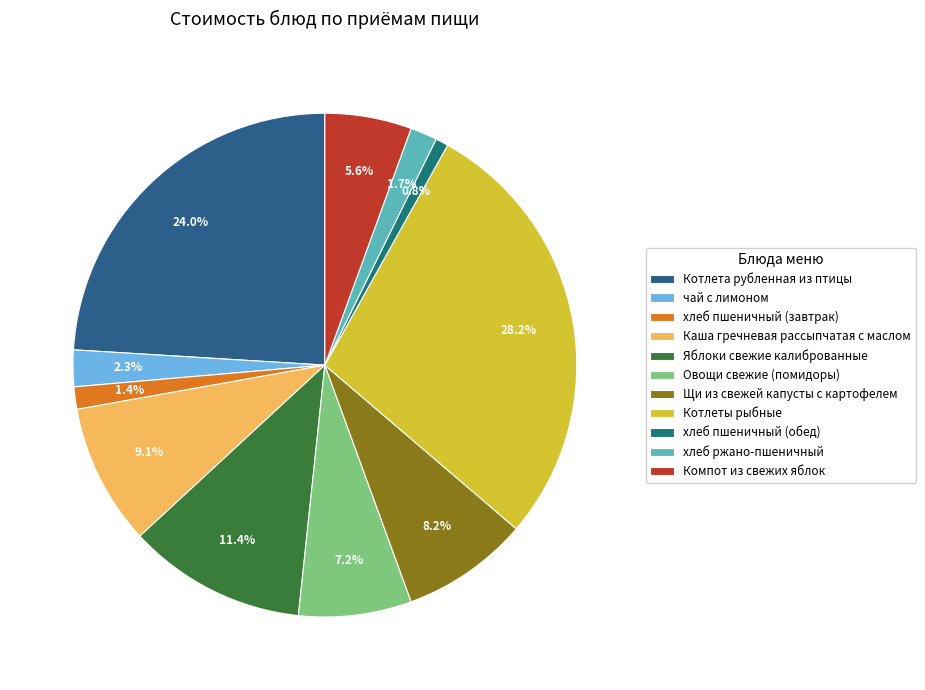

What is the largest slice in the pie chart?

Котлеты рыбные